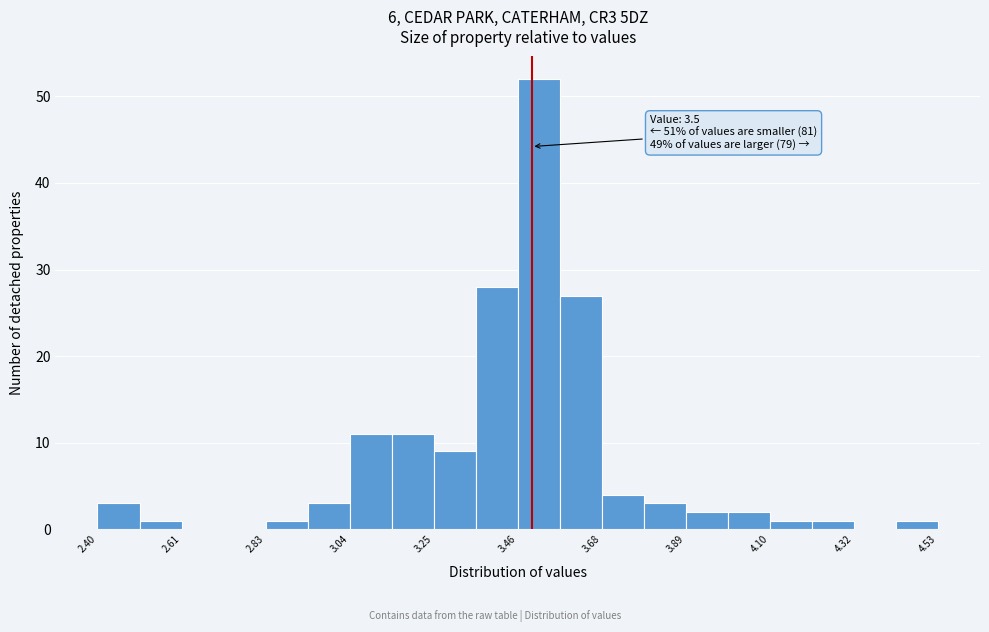

Around what value on the x-axis is the tallest bar? Give the approximate position of its centre, as read against the axis.

3.50